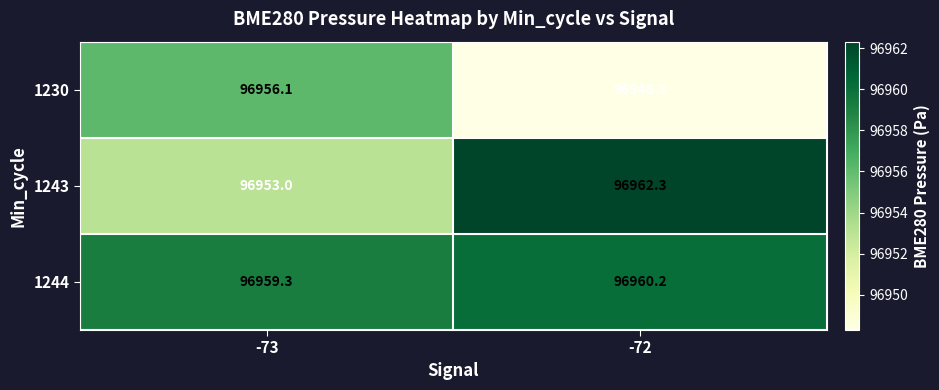

The value of 1230 at -73 is 96956.1. True or false?

True